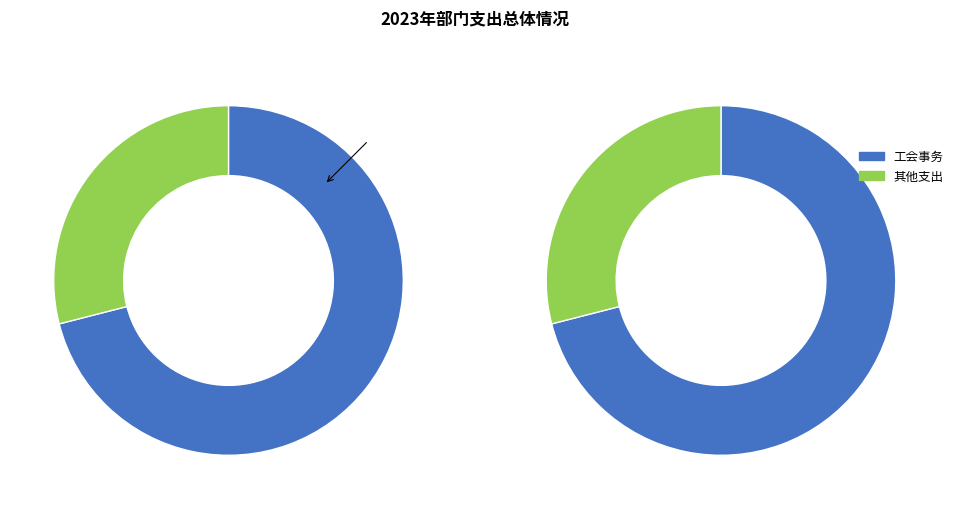

What portion of the pie excludes 财政对工伤保险基金的补助?

100.0%